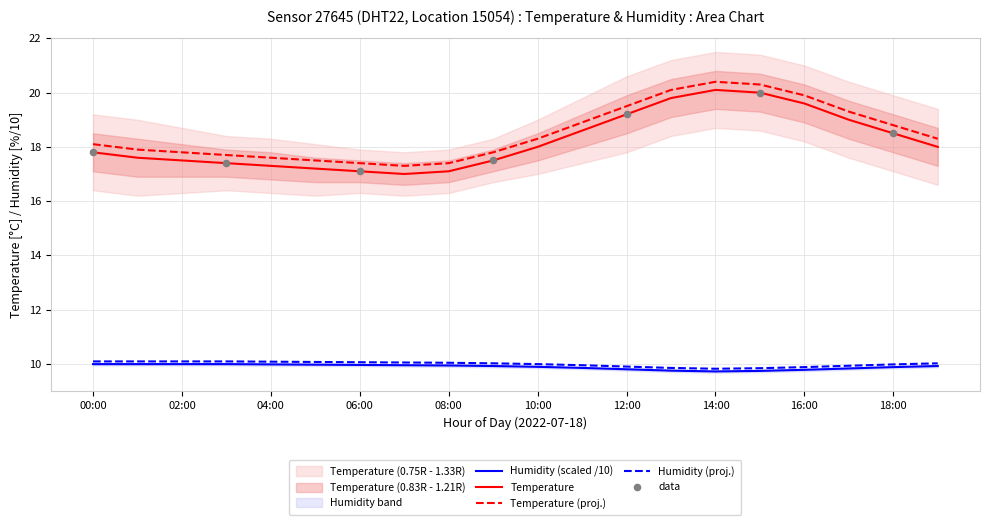

At which category is the sum across all series the highest?

14:00